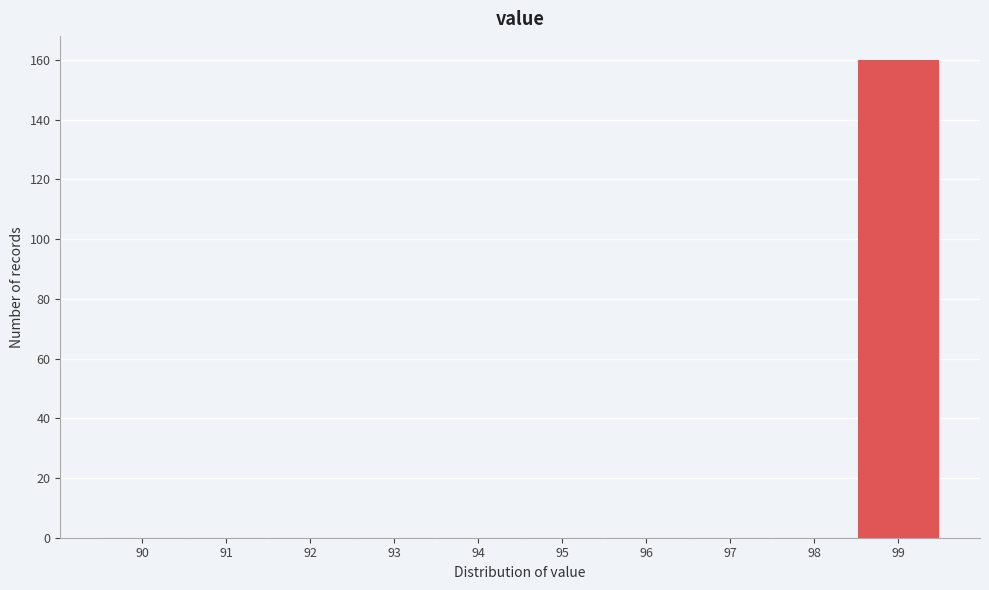

Reading right to left, list all the values displayed in this chart.

99=160	98=0	97=0	96=0	95=0	94=0	93=0	92=0	91=0	90=0